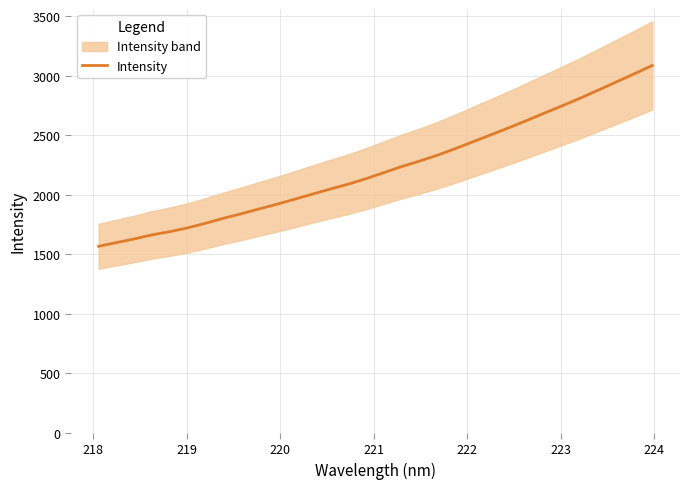

What is the sum of all values?

71146.1